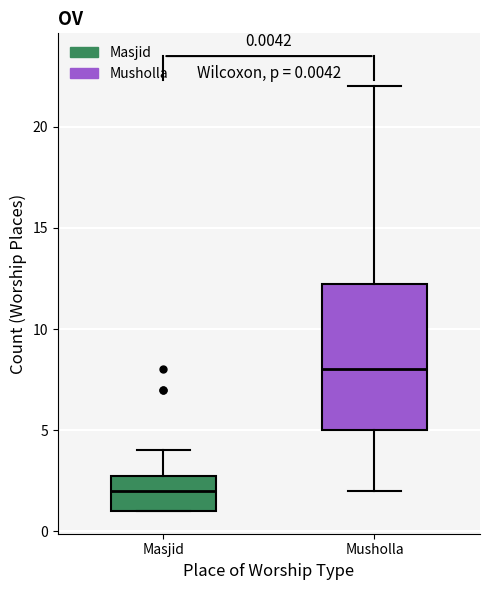

Which box has the highest median line?

Musholla